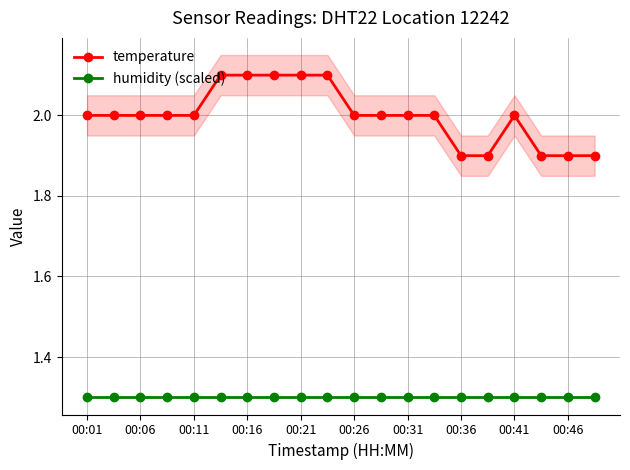

What is the highest value of the humidity (scaled) series?

1.3